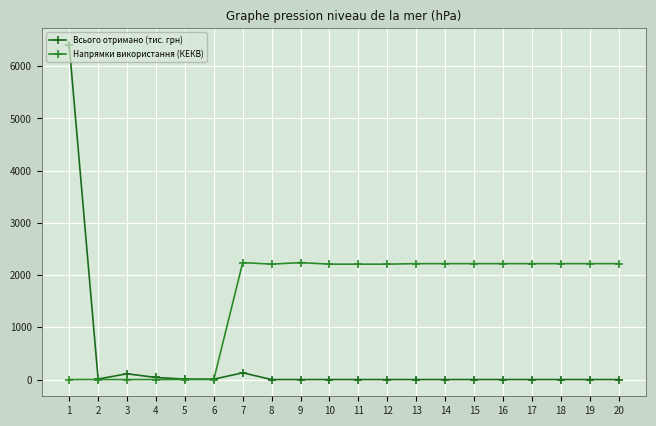

Is it true that Напрямки використання (КЕКВ) equals 3886.6 at 18?

False